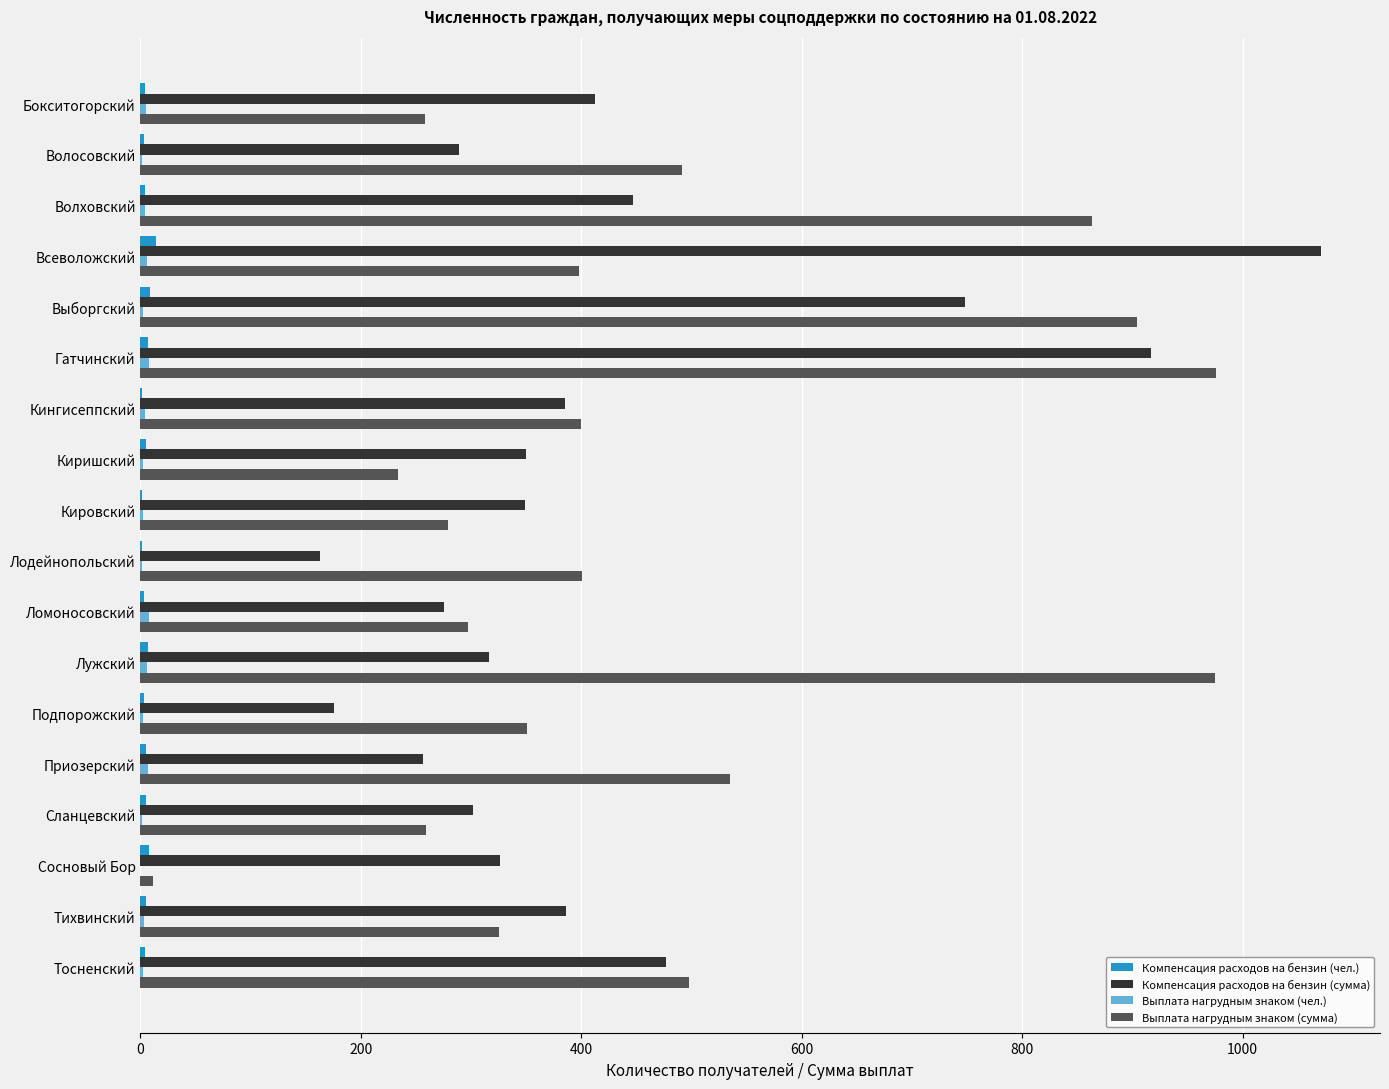

The Выплата нагрудным знаком (сумма) series shows 491 at Волосовский. True or false?

True